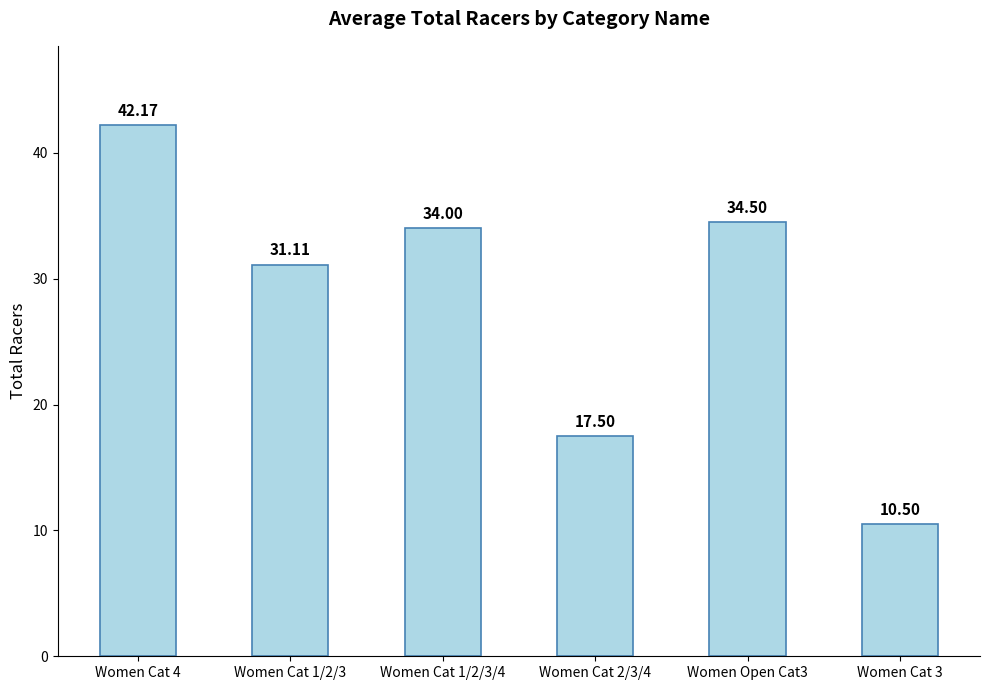

How many data points does each series have?

6